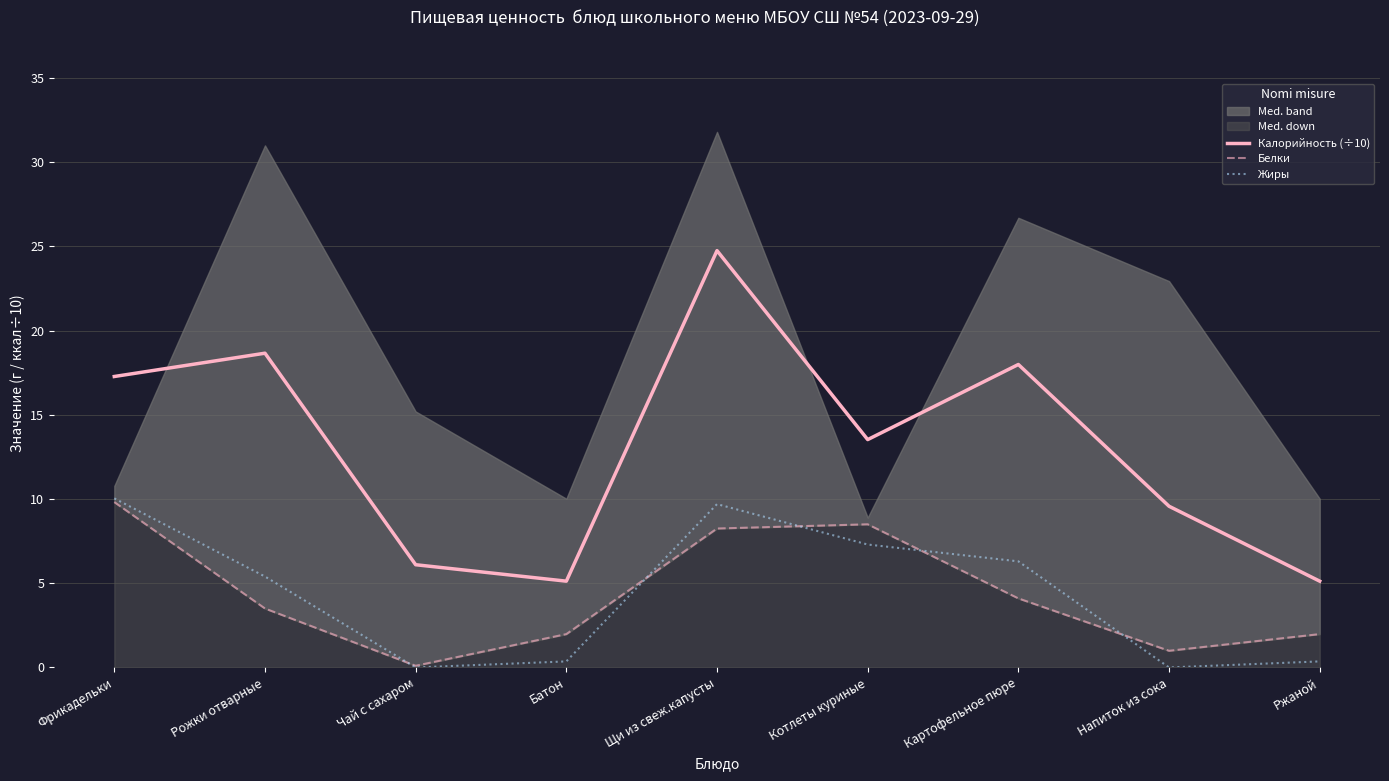

How many interior local valleys does the Калорийность (÷10) series have?

2